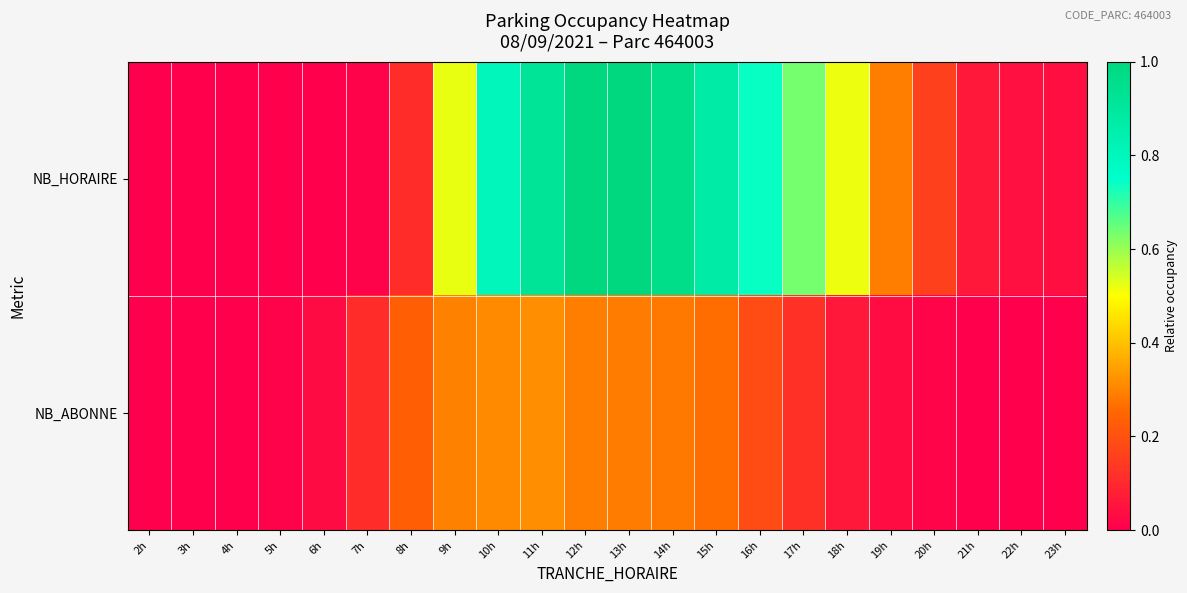

At which category is the sum across all series the highest?

12h